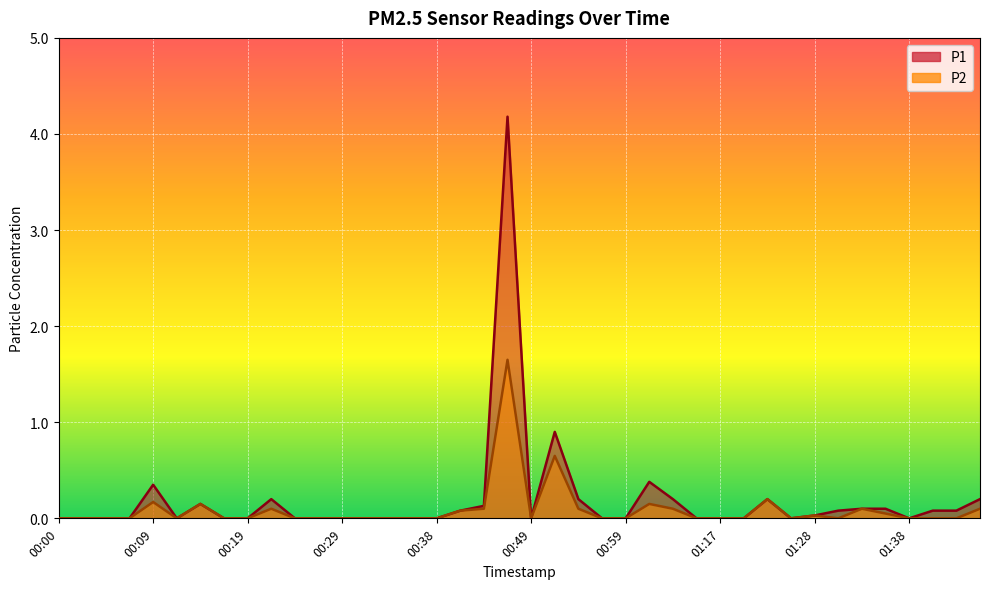

At how many categories does at least one series exceed 2?

1